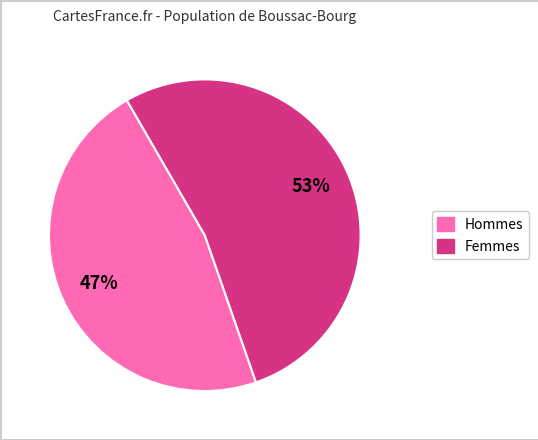

How many slices are in this pie chart?

2